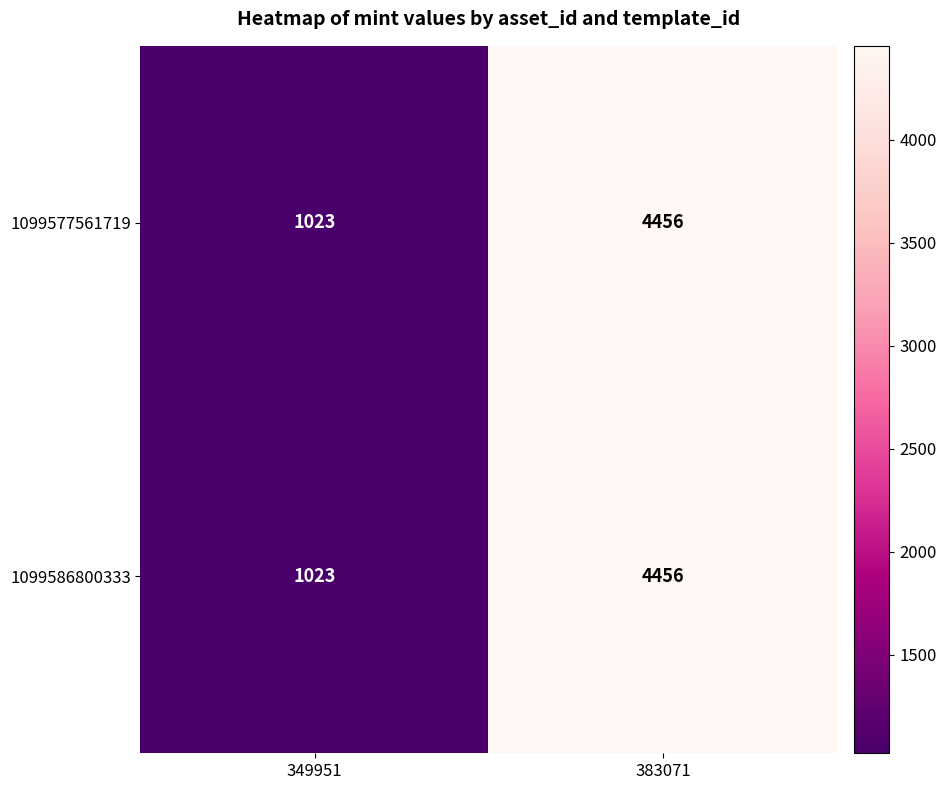

True or false: 1099586800333 has a value of 645 at 349951.

False